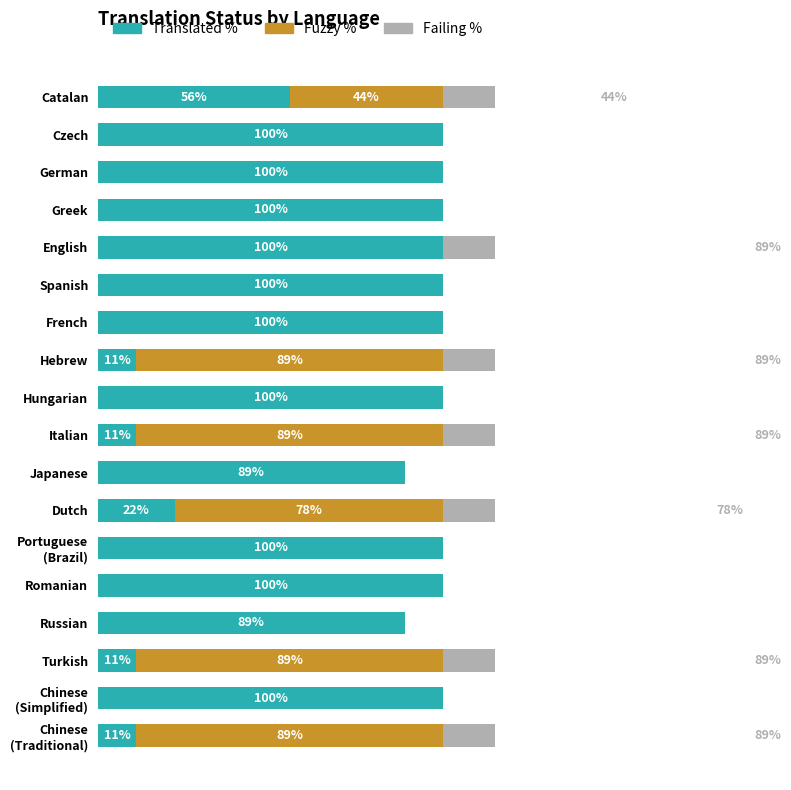

How many values in the Fuzzy % series exceed 0?

6